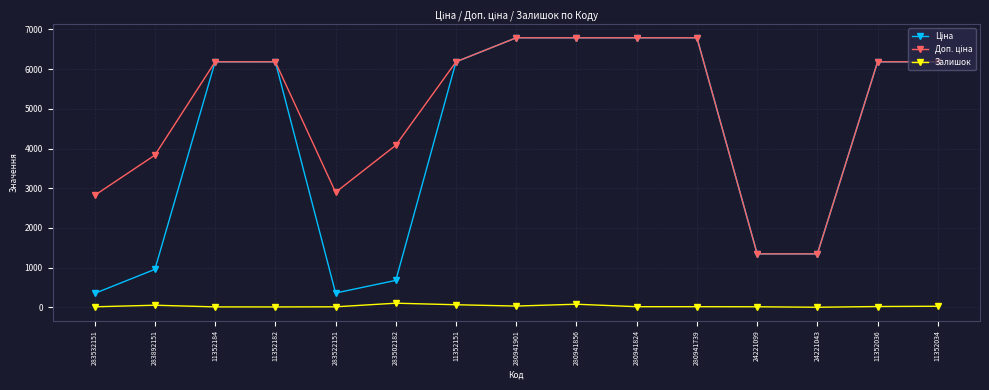

What is the smallest value displayed?

4.0